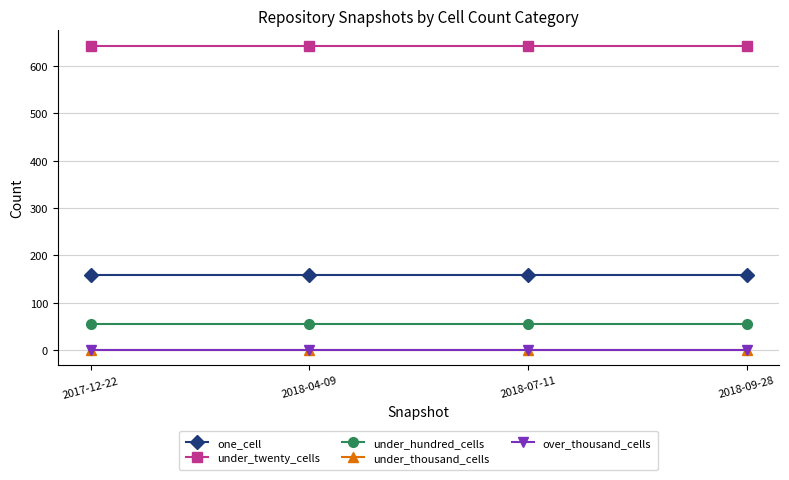

What is the highest value of the under_hundred_cells series?

55